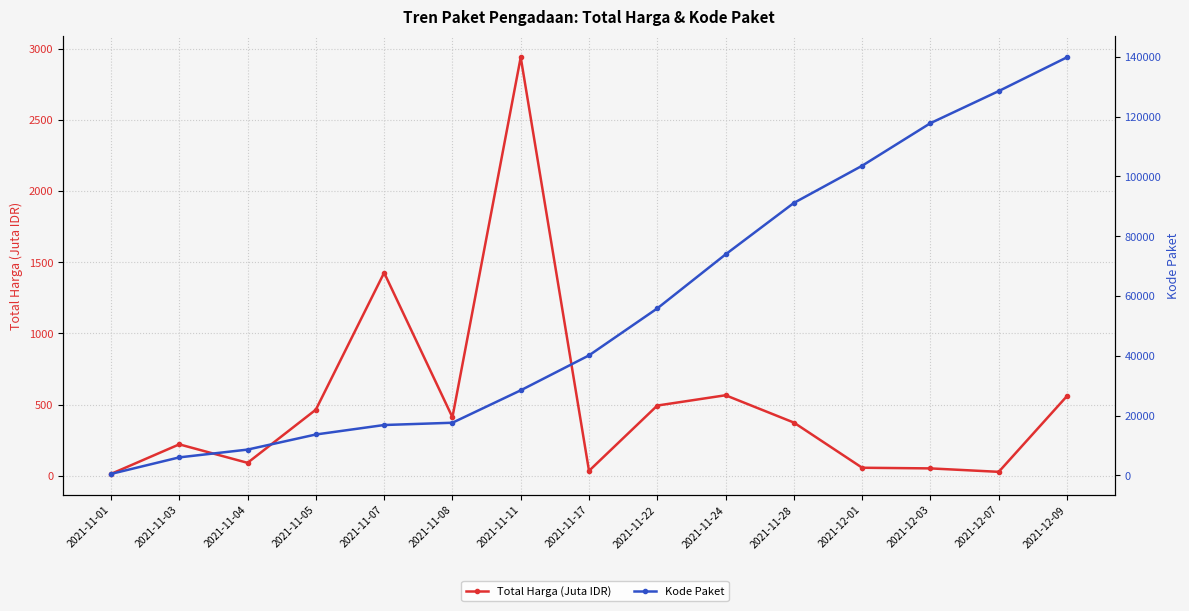

How many data points in Kode Paket are above 40112?

7